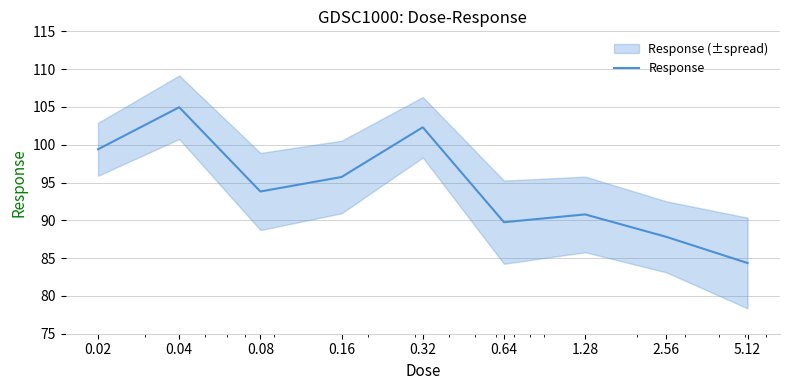

List the labels in order of value, largest first.

0.04, 0.32, 0.02, 0.16, 0.08, 1.28, 0.64, 2.56, 5.12